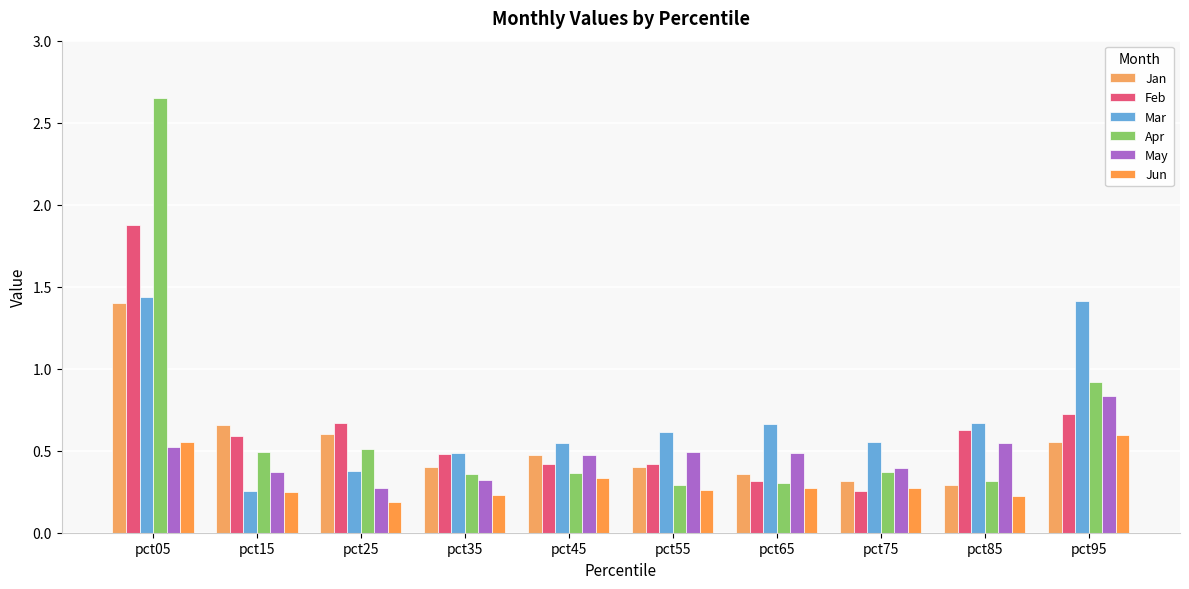

What is the lowest value of the Jun series?

0.2